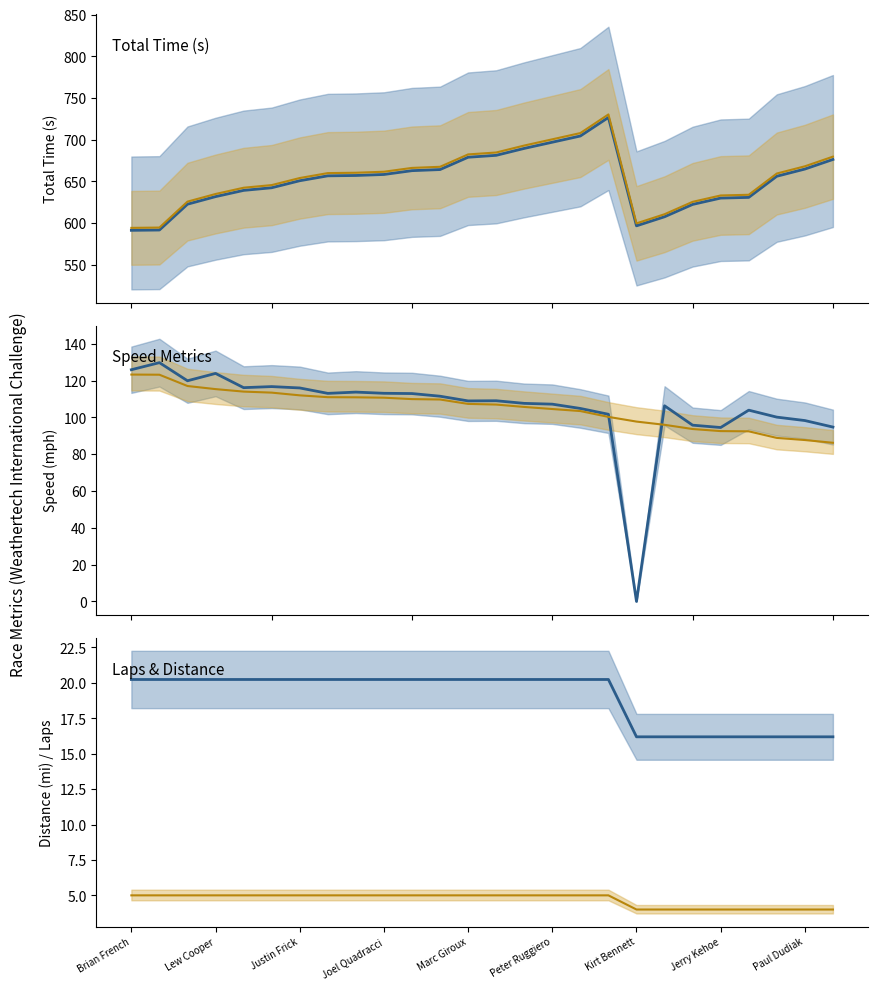

List the series in order of their peak value, lowest first.

Total Laps, Total Distance, Average Speed, Best Speed, Total Time, Total Time mid2